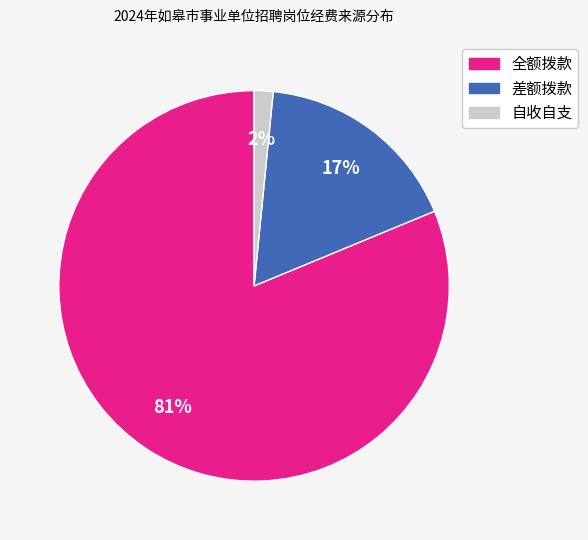

Is 差额拨款 the majority of the pie?

No